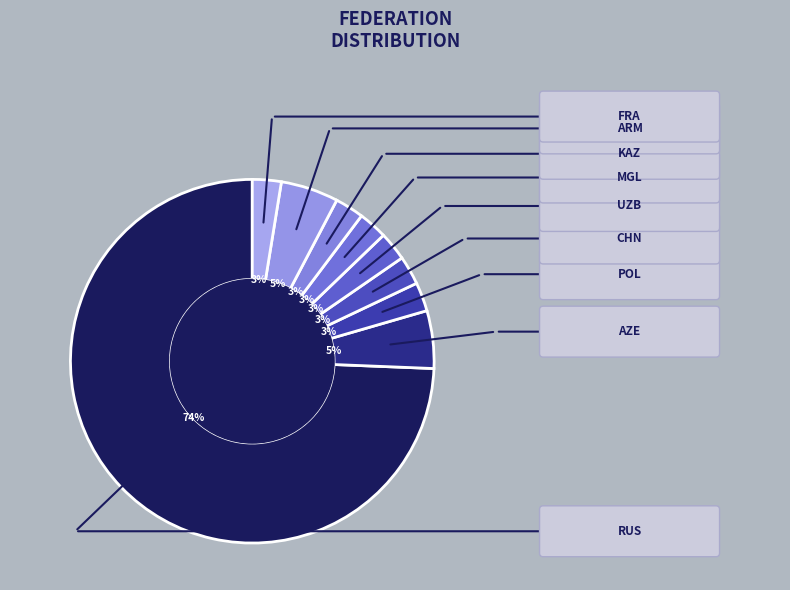

Count the number of slices in the pie.

9